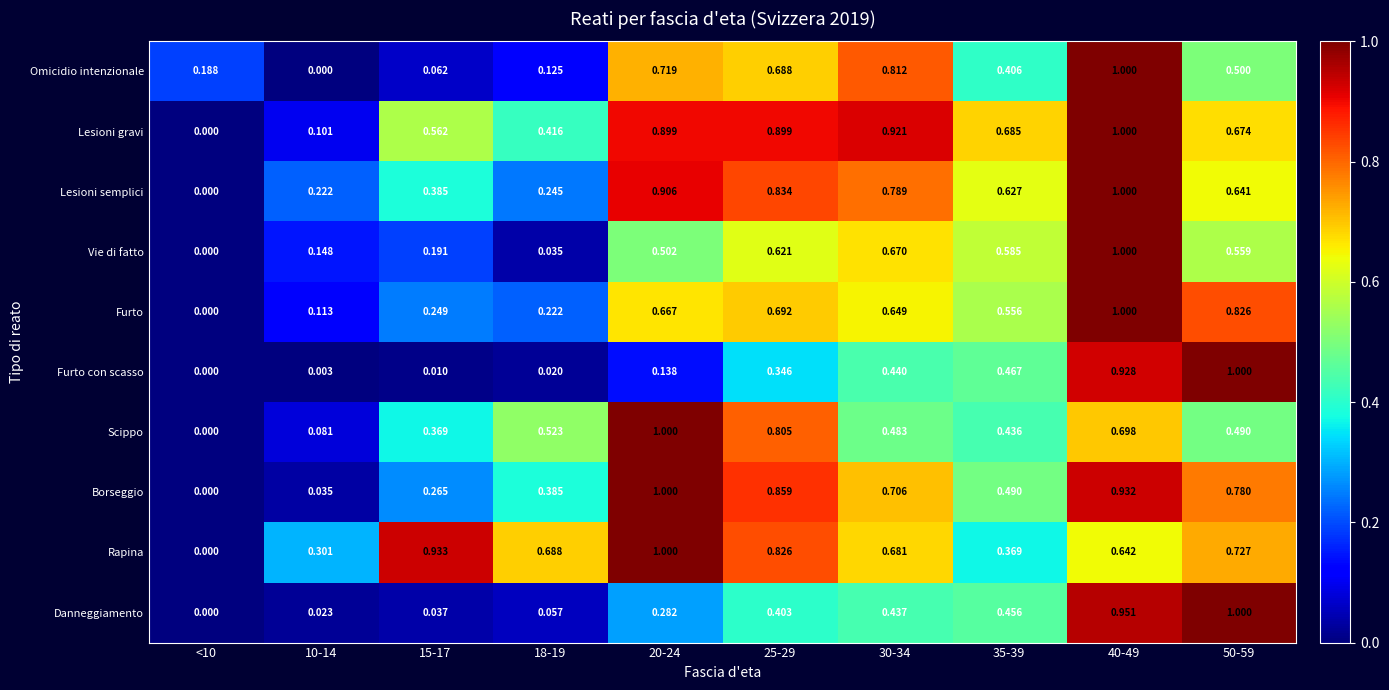

Rank the series at 15-17 from highest to lowest value.

Rapina, Lesioni gravi, Lesioni semplici, Scippo, Borseggio, Furto, Vie di fatto, Omicidio intenzionale, Danneggiamento, Furto con scasso